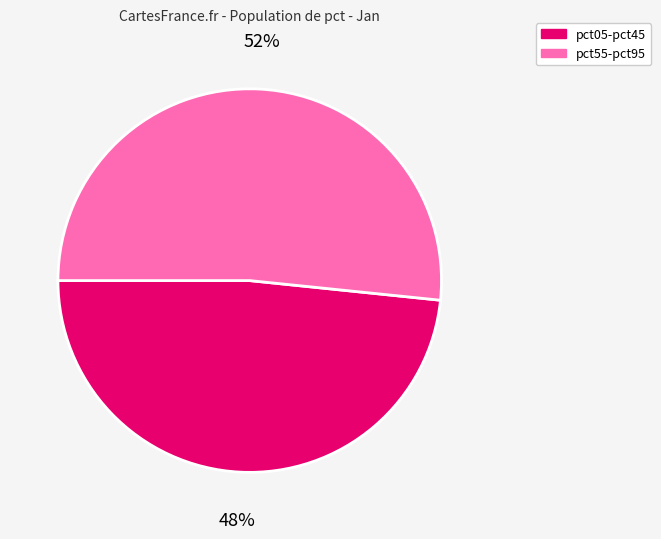

To the nearest percent, what is the average slice percentage?

50%